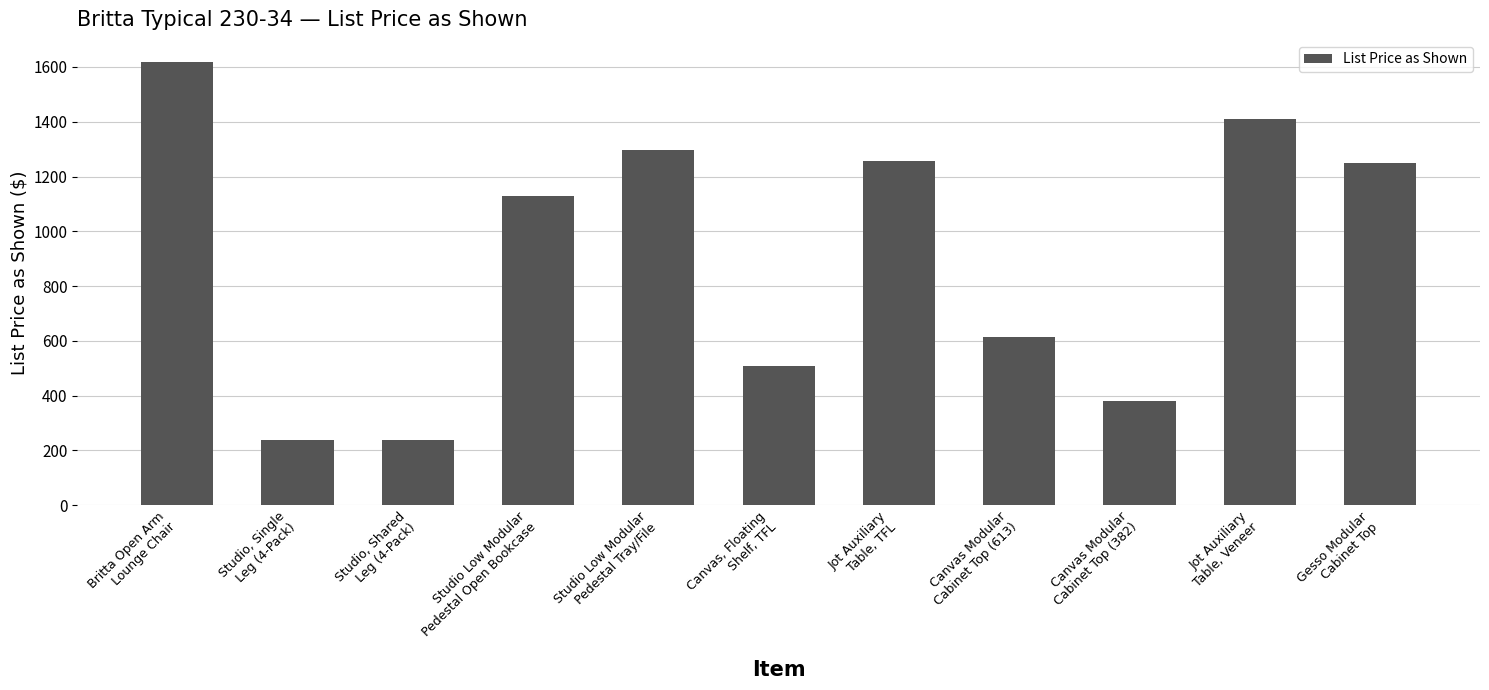

At which category does the chart reach its peak across all series?

Britta Open Arm
Lounge Chair